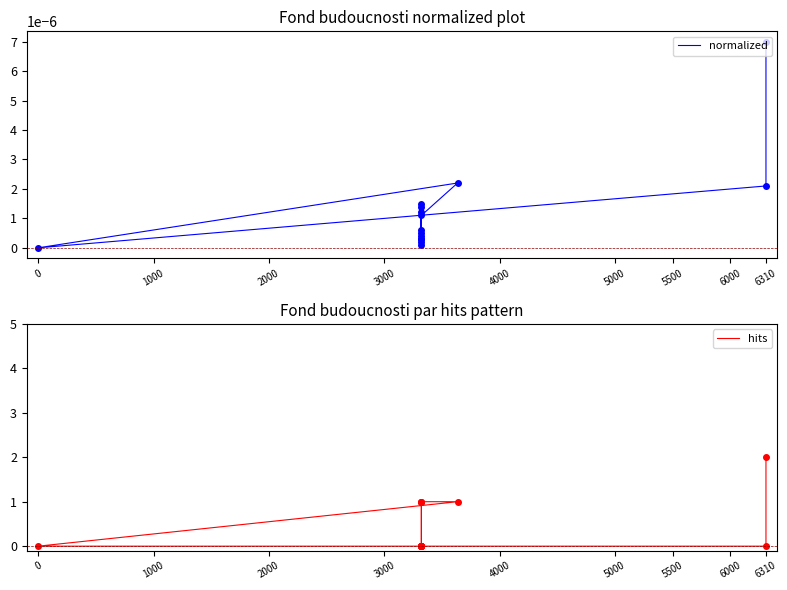

Which series has the largest range (max minus min)?

hits